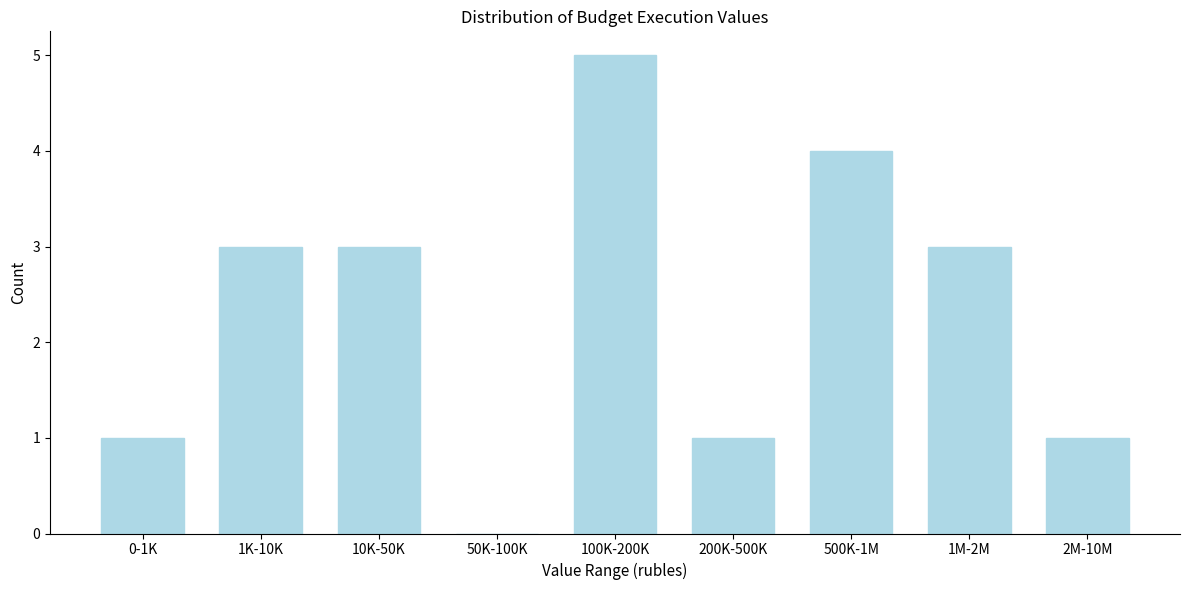

Reading left to right, transcribe all the data shown in this chart.

0-1K=1	1K-10K=3	10K-50K=3	50K-100K=0	100K-200K=5	200K-500K=1	500K-1M=4	1M-2M=3	2M-10M=1